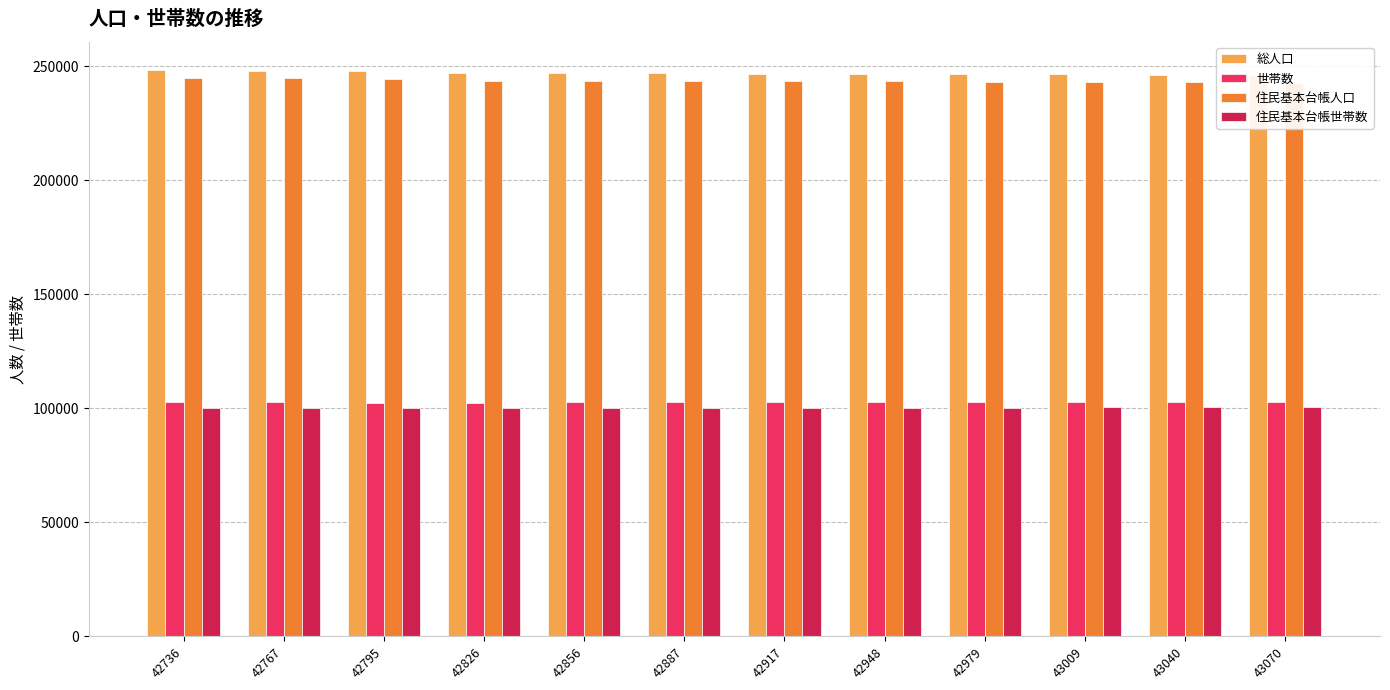

What is the difference between the maximum and second lowest values in the 総人口 series?

1975